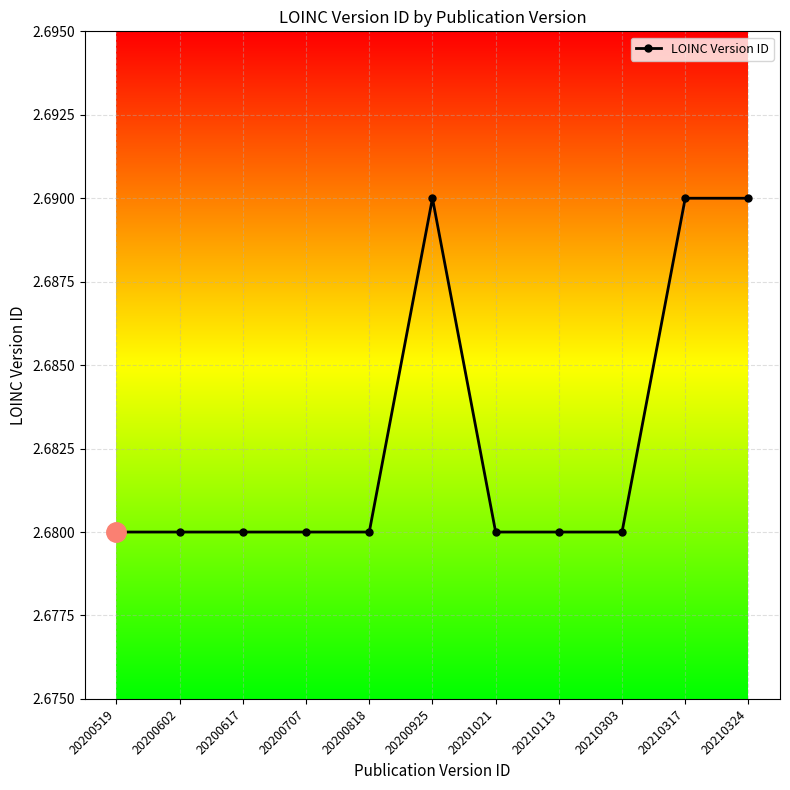

How many values are between 2 and 3?

11